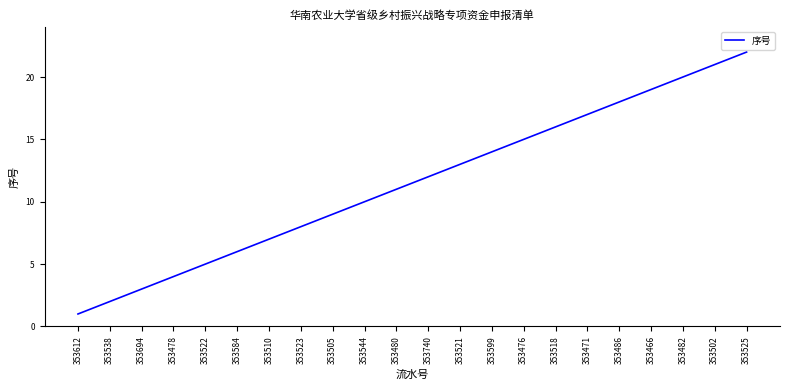

Rank the categories by value from lowest to highest.

353612, 353538, 353694, 353478, 353522, 353584, 353510, 353523, 353505, 353544, 353480, 353740, 353521, 353599, 353476, 353518, 353471, 353486, 353466, 353482, 353502, 353525